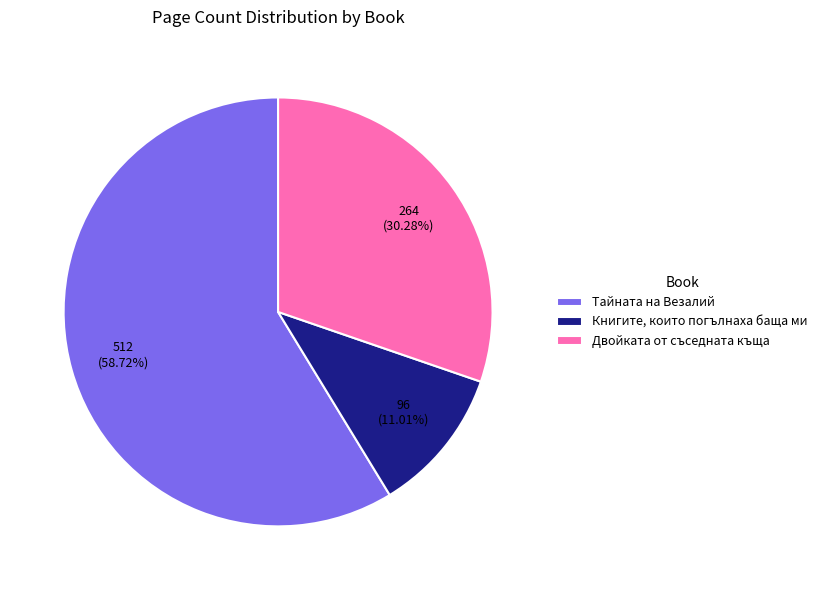

Do Двойката от съседната къща and Тайната на Везалий together represent more than half of the pie?

Yes